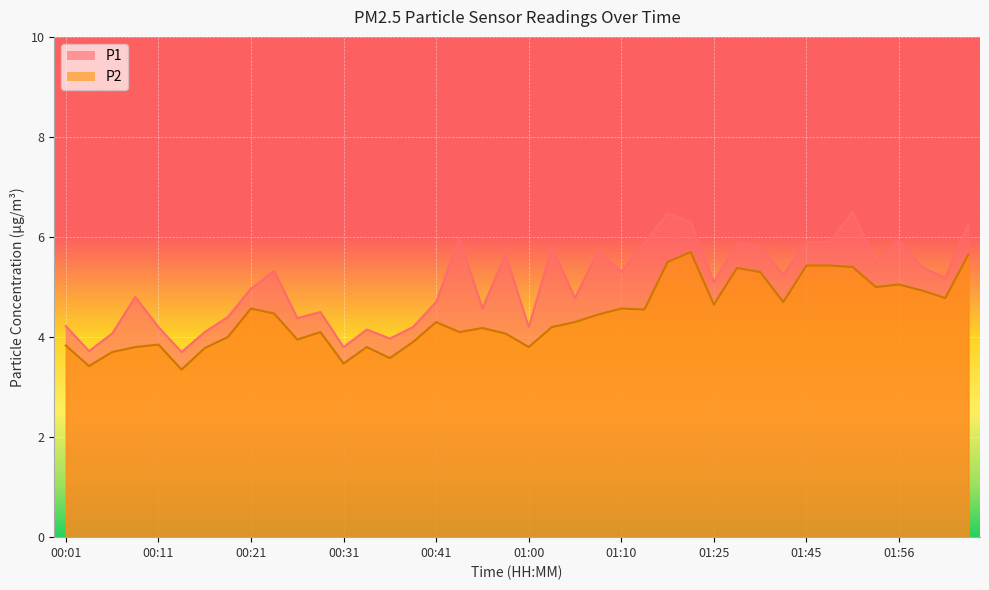

What is the label of the 13th point from the right?

01:23